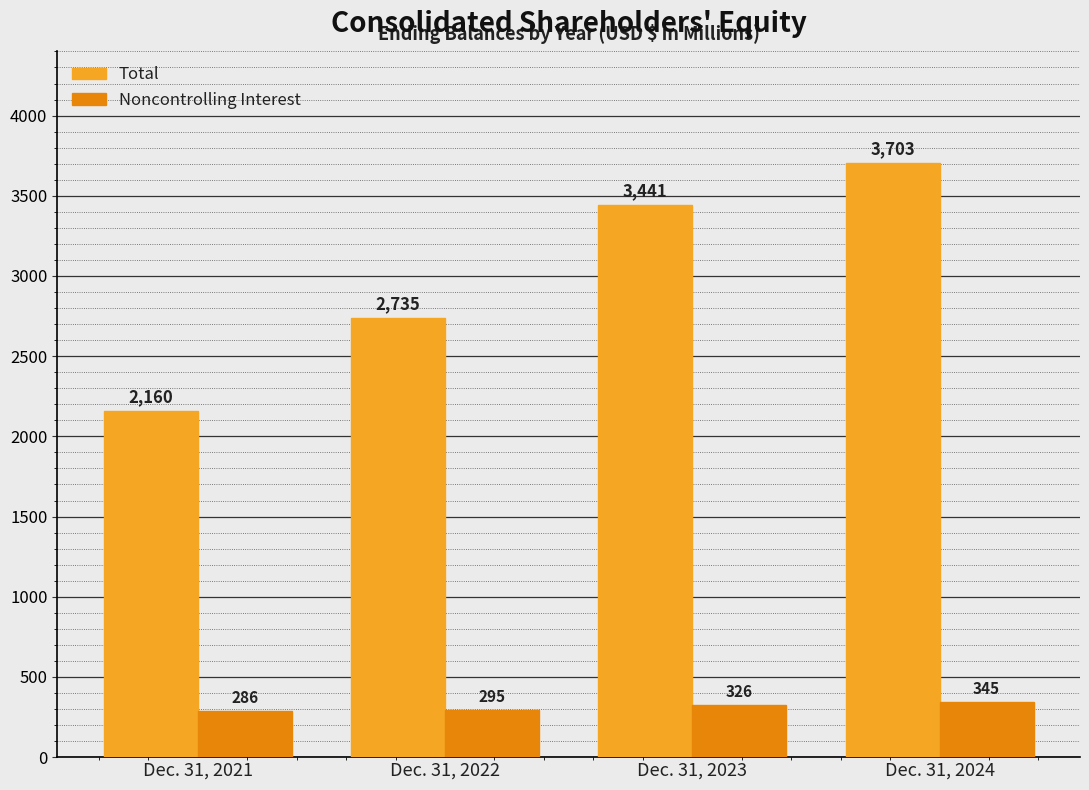

What is the difference between the Total values at Dec. 31, 2024 and Dec. 31, 2022?

968